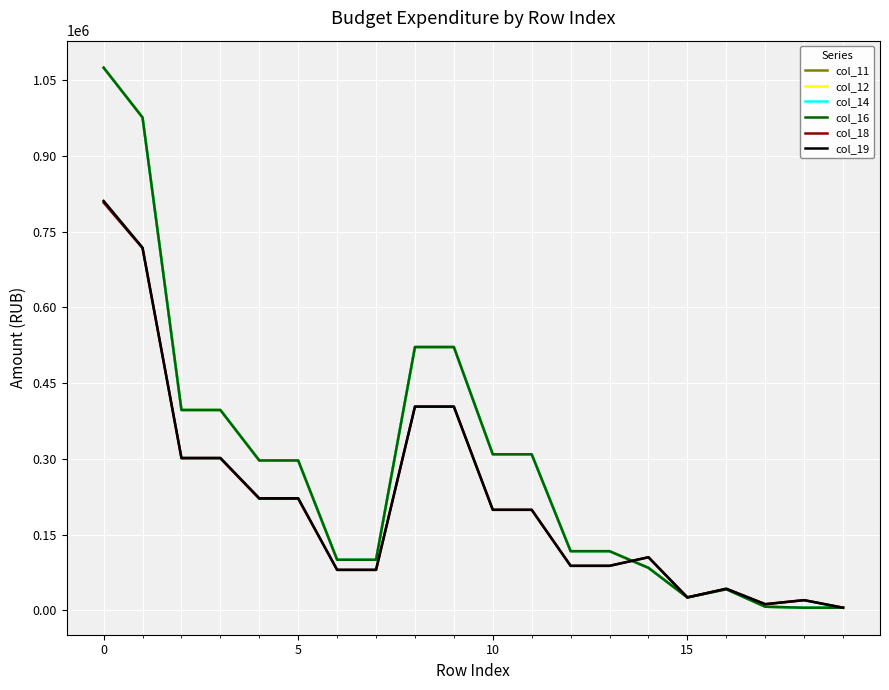

What is the label of the 14th point from the right?

6